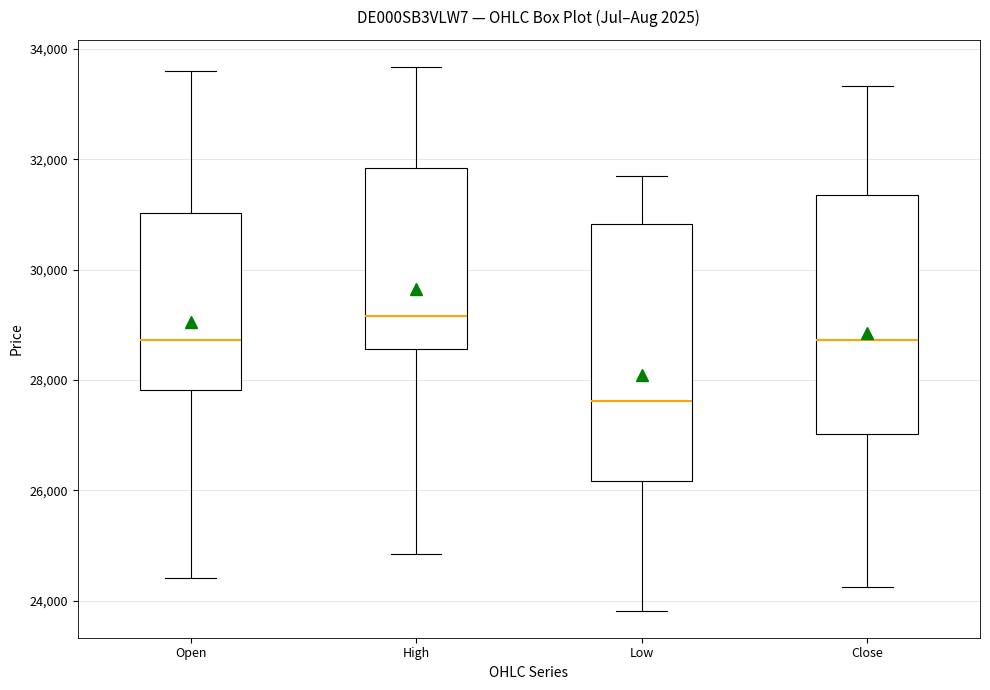

Comparing the boxes themselves (not the whiskers), which one is the tallest?

Low